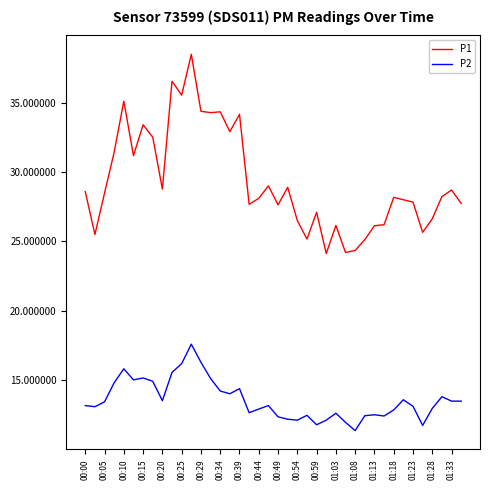

What is the difference between the maximum and minimum values in the P1 series?

14.3